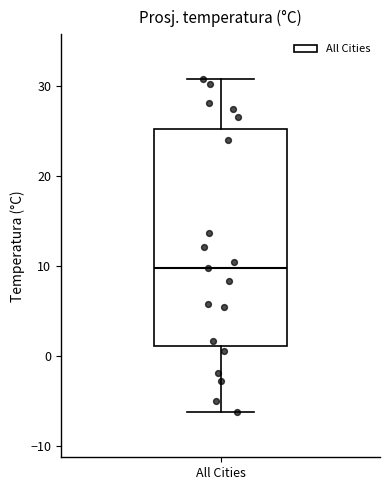

Where does the upper whisker of the box for All Cities end on the y-axis? The values are not printed on the chart, so give them approximately, as read against the axis.

31